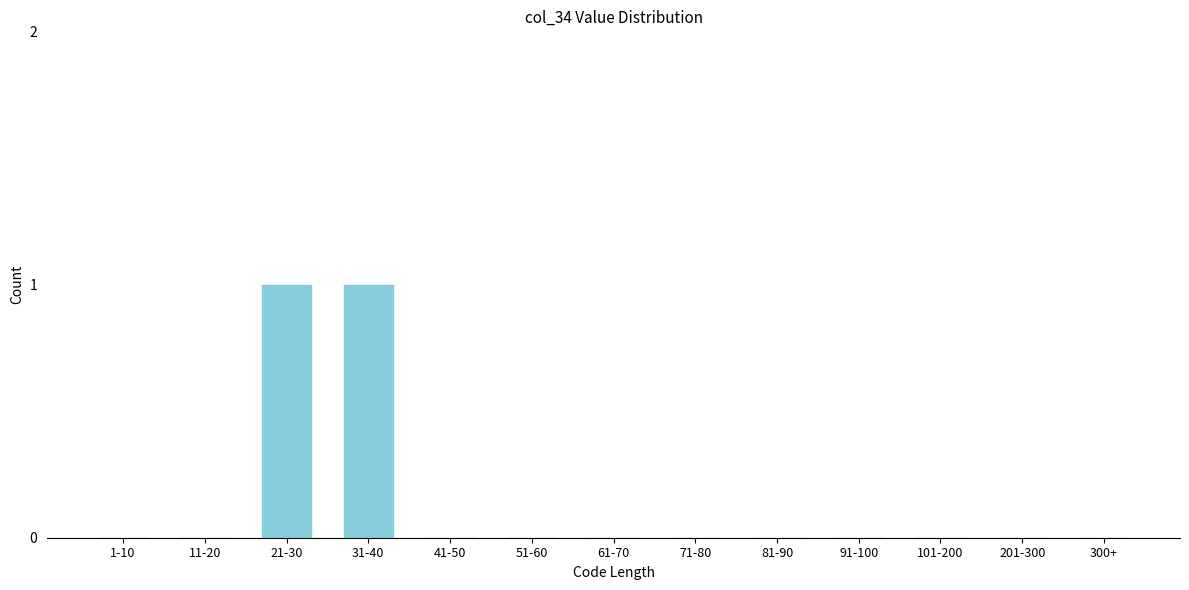

Reading left to right, what are all the values shown in this chart?

1-10=0	11-20=0	21-30=1	31-40=1	41-50=0	51-60=0	61-70=0	71-80=0	81-90=0	91-100=0	101-200=0	201-300=0	300+=0